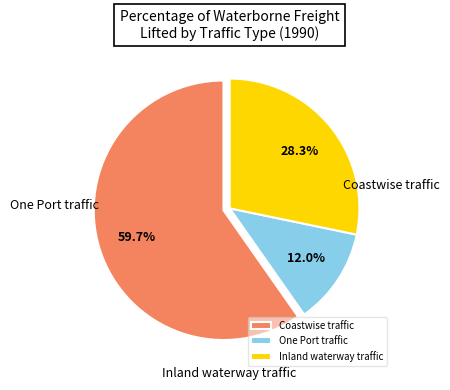

What is the ratio of the value at Coastwise traffic to the value at One Port traffic?

5.0